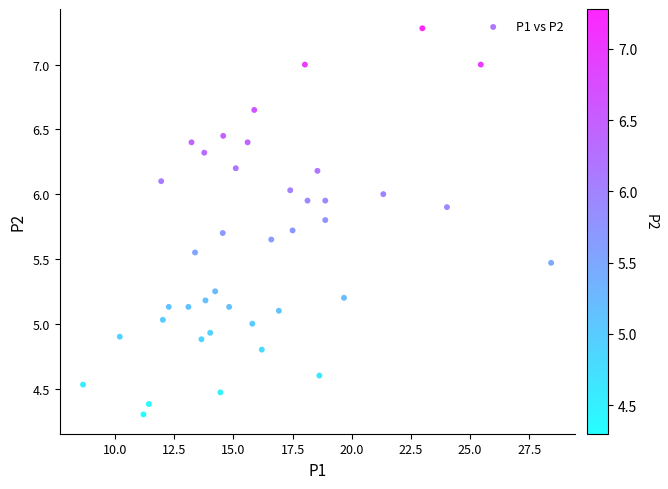

What is the range of Y values (max minus min)?

3.0